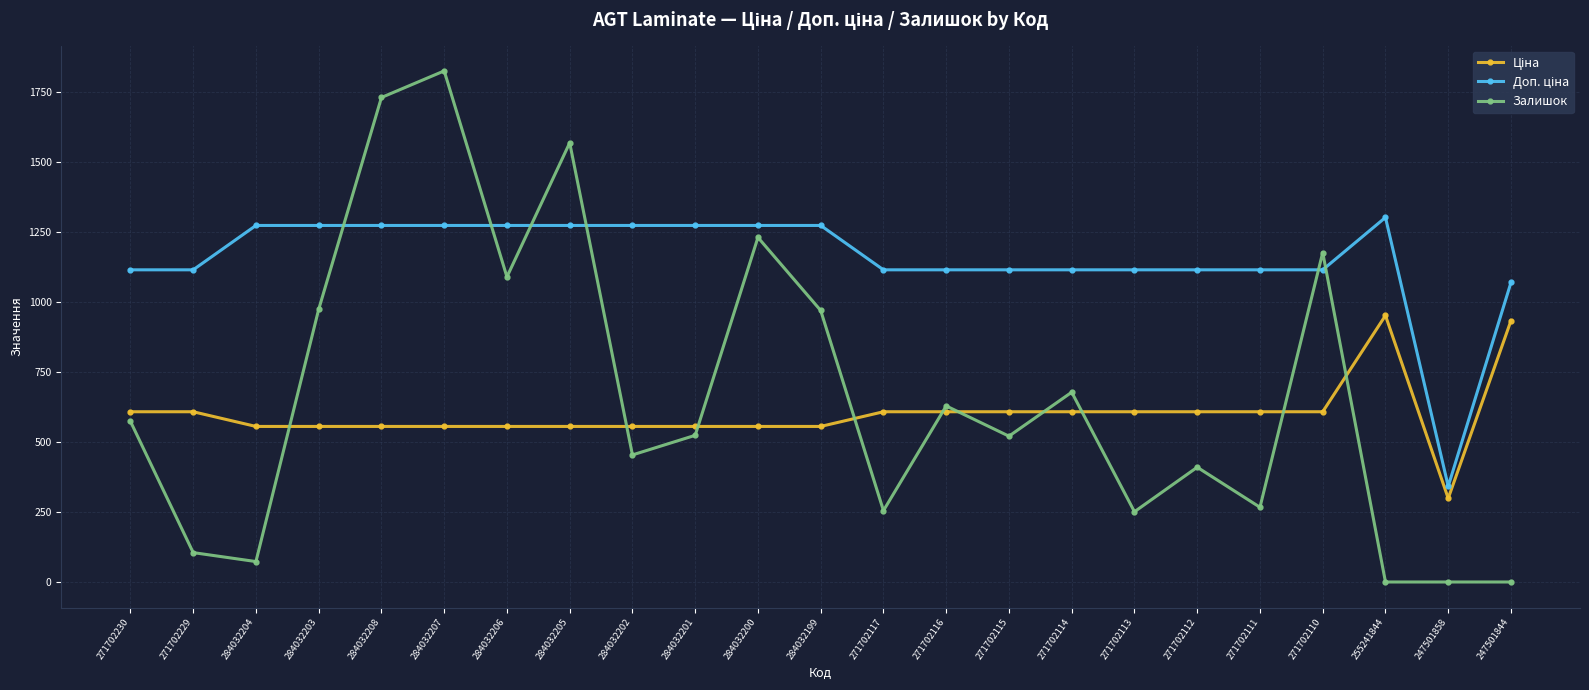

Between 284032200 and 271702117, which series saw the biggest shift?

Залишок